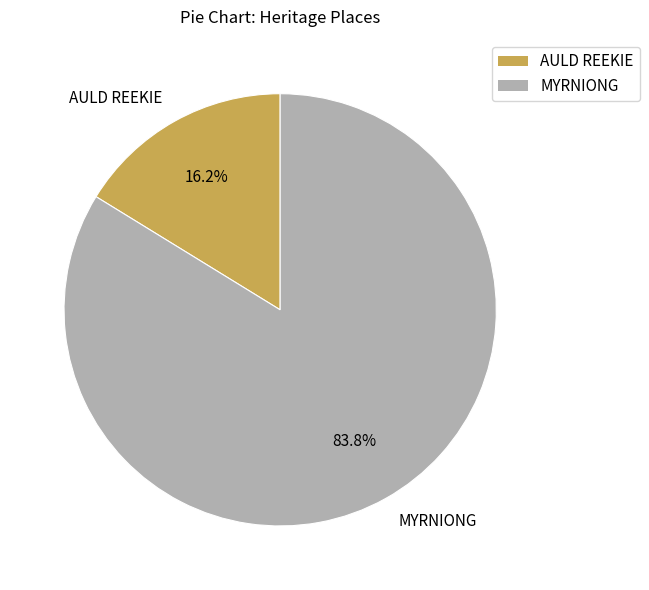

How much of the chart is everything except AULD REEKIE?

83.8%